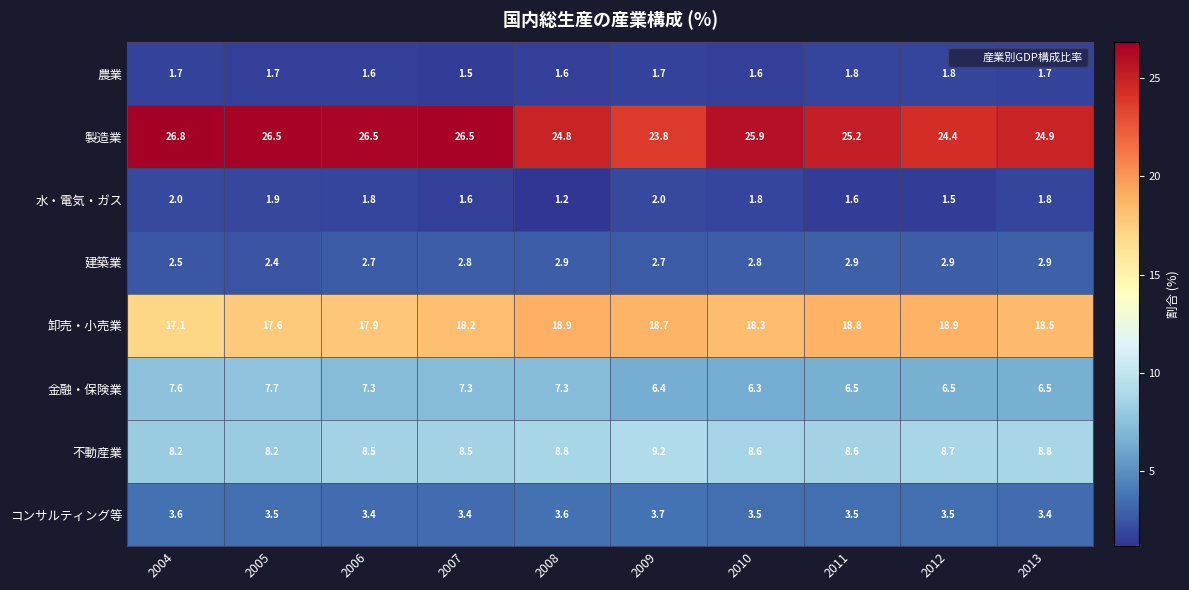

What is the approximate value of 農業 at 2011?

1.8